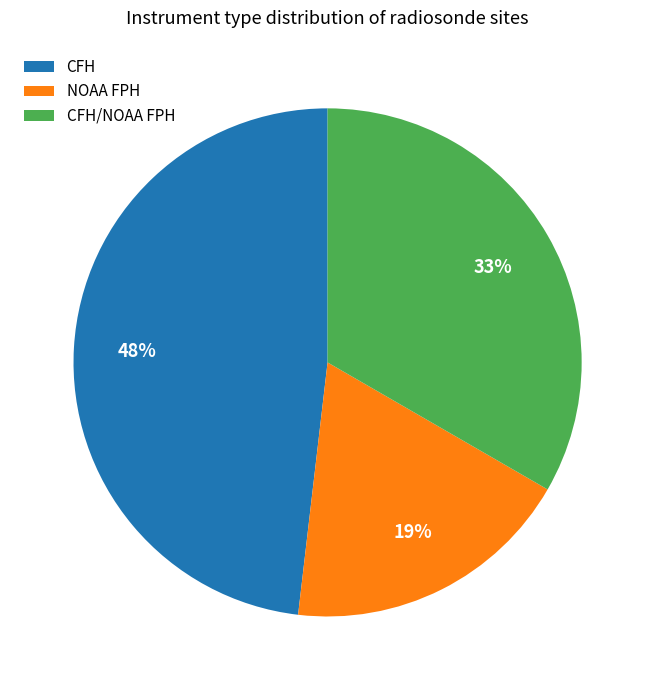

Do CFH/NOAA FPH and NOAA FPH together represent more than half of the pie?

Yes